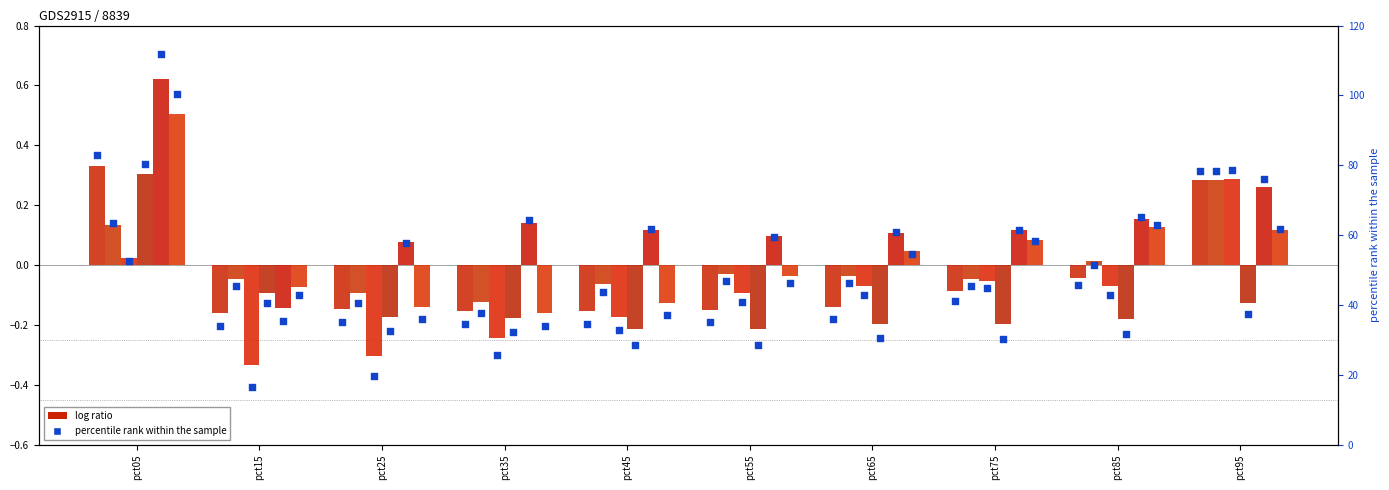

What is the total value across all series at pct85?

173.6